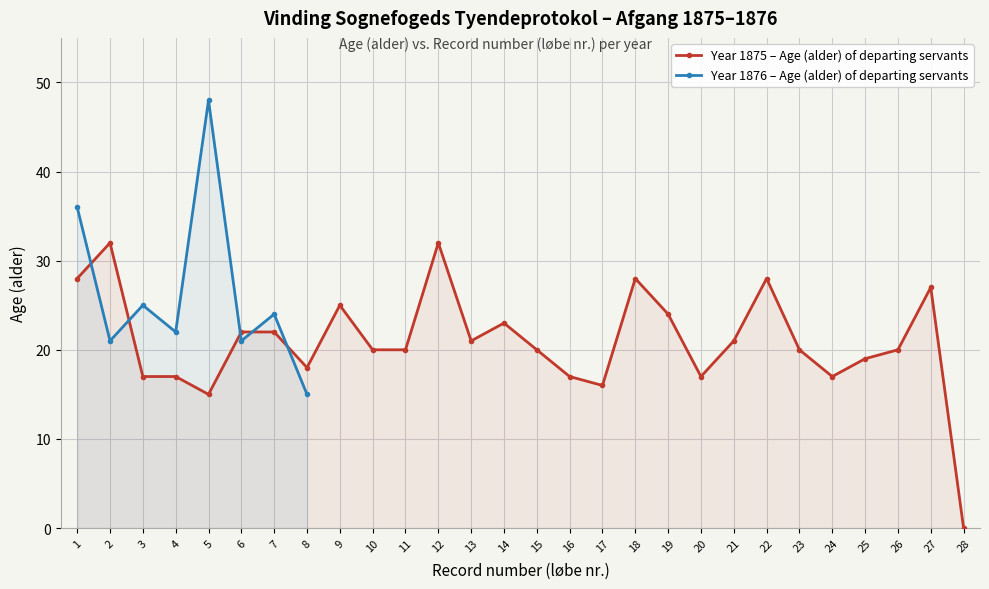

The chart shows a value of 15 at 21. True or false?

False